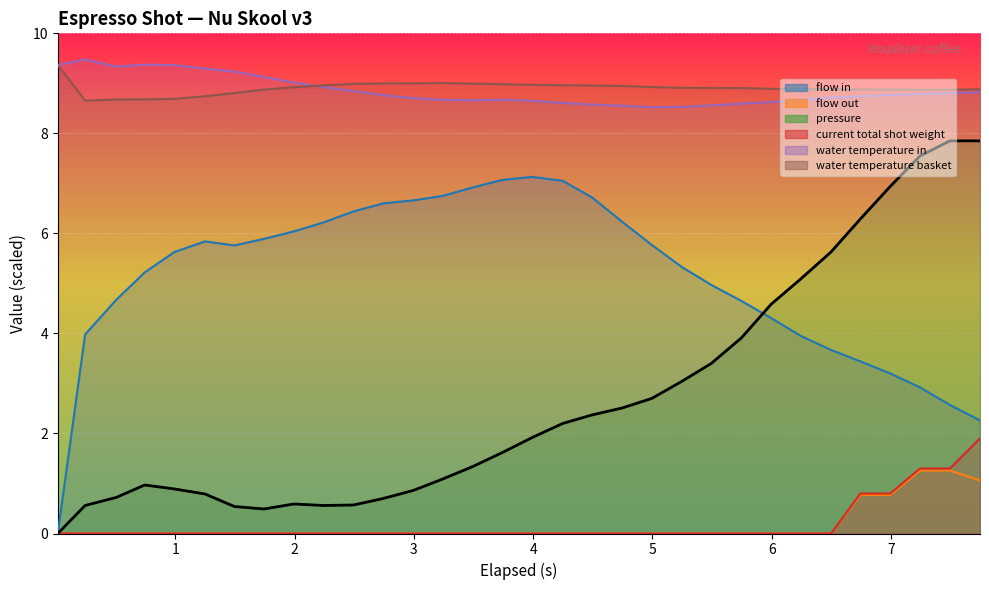

Reading left to right, extract all data points from this chart.

flow_in: 0.016=0.0	0.245=4.0	0.505=4.7	0.744=5.2	0.995=5.6	1.25=5.8	1.496=5.8	1.743=5.9	1.995=6.0	2.243=6.2	2.495=6.4	2.743=6.6	2.994=6.7	3.243=6.8	3.495=6.9	3.743=7.1	3.993=7.1	4.248=7.0	4.493=6.7	4.747=6.2	4.994=5.8	5.245=5.3	5.493=5.0	5.745=4.7	5.993=4.3	6.243=4.0	6.497=3.7	6.743=3.4	6.993=3.2	7.243=2.9	7.493=2.6	7.745=2.3
flow_out: 0.016=0.0	0.245=0.0	0.505=0.0	0.744=0.0	0.995=0.0	1.25=0.0	1.496=0.0	1.743=0.0	1.995=0.0	2.243=0.0	2.495=0.0	2.743=0.0	2.994=0.0	3.243=0.0	3.495=0.0	3.743=0.0	3.993=0.0	4.248=0.0	4.493=0.0	4.747=0.0	4.994=0.0	5.245=0.0	5.493=0.0	5.745=0.0	5.993=0.0	6.243=0.0	6.497=0.0	6.743=0.8	6.993=0.8	7.243=1.3	7.493=1.3	7.745=1.1
pressure: 0.016=0.0	0.245=0.6	0.505=0.7	0.744=1.0	0.995=0.9	1.25=0.8	1.496=0.5	1.743=0.5	1.995=0.6	2.243=0.6	2.495=0.6	2.743=0.7	2.994=0.9	3.243=1.1	3.495=1.3	3.743=1.6	3.993=1.9	4.248=2.2	4.493=2.4	4.747=2.5	4.994=2.7	5.245=3.0	5.493=3.4	5.745=3.9	5.993=4.6	6.243=5.1	6.497=5.6	6.743=6.3	6.993=6.9	7.243=7.5	7.493=7.8	7.745=7.8
current_total_shot_weight: 0.016=0.0	0.245=0.0	0.505=0.0	0.744=0.0	0.995=0.0	1.25=0.0	1.496=0.0	1.743=0.0	1.995=0.0	2.243=0.0	2.495=0.0	2.743=0.0	2.994=0.0	3.243=0.0	3.495=0.0	3.743=0.0	3.993=0.0	4.248=0.0	4.493=0.0	4.747=0.0	4.994=0.0	5.245=0.0	5.493=0.0	5.745=0.0	5.993=0.0	6.243=0.0	6.497=0.0	6.743=0.8	6.993=0.8	7.243=1.3	7.493=1.3	7.745=1.9
water_temperature_in: 0.016=9.4	0.245=9.5	0.505=9.3	0.744=9.4	0.995=9.4	1.25=9.3	1.496=9.2	1.743=9.1	1.995=9.0	2.243=8.9	2.495=8.8	2.743=8.8	2.994=8.7	3.243=8.7	3.495=8.7	3.743=8.7	3.993=8.6	4.248=8.6	4.493=8.6	4.747=8.6	4.994=8.5	5.245=8.5	5.493=8.6	5.745=8.6	5.993=8.6	6.243=8.7	6.497=8.7	6.743=8.7	6.993=8.8	7.243=8.8	7.493=8.8	7.745=8.8
water_temperature_basket: 0.016=9.4	0.245=8.7	0.505=8.7	0.744=8.7	0.995=8.7	1.25=8.7	1.496=8.8	1.743=8.9	1.995=8.9	2.243=9.0	2.495=9.0	2.743=9.0	2.994=9.0	3.243=9.0	3.495=9.0	3.743=9.0	3.993=9.0	4.248=9.0	4.493=9.0	4.747=8.9	4.994=8.9	5.245=8.9	5.493=8.9	5.745=8.9	5.993=8.9	6.243=8.9	6.497=8.9	6.743=8.9	6.993=8.9	7.243=8.9	7.493=8.9	7.745=8.9